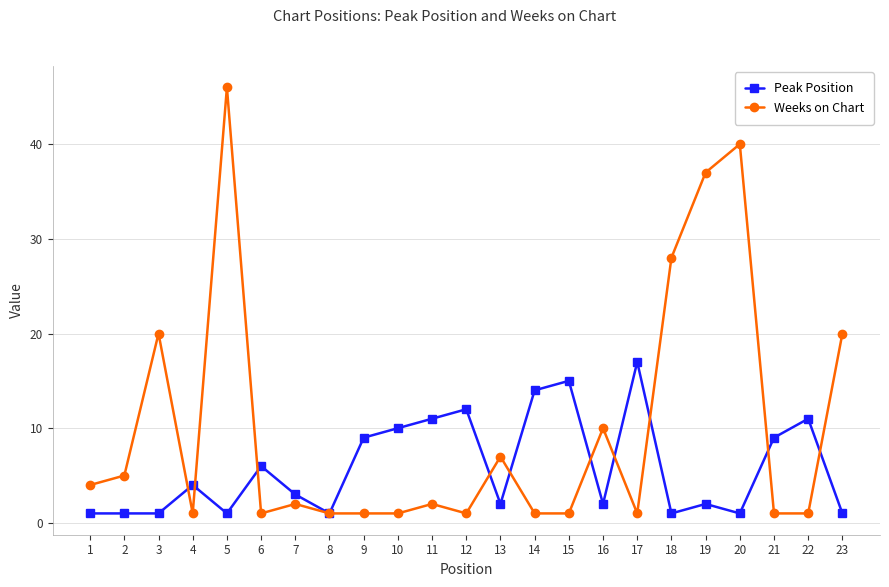

At which category does the chart reach its peak across all series?

5